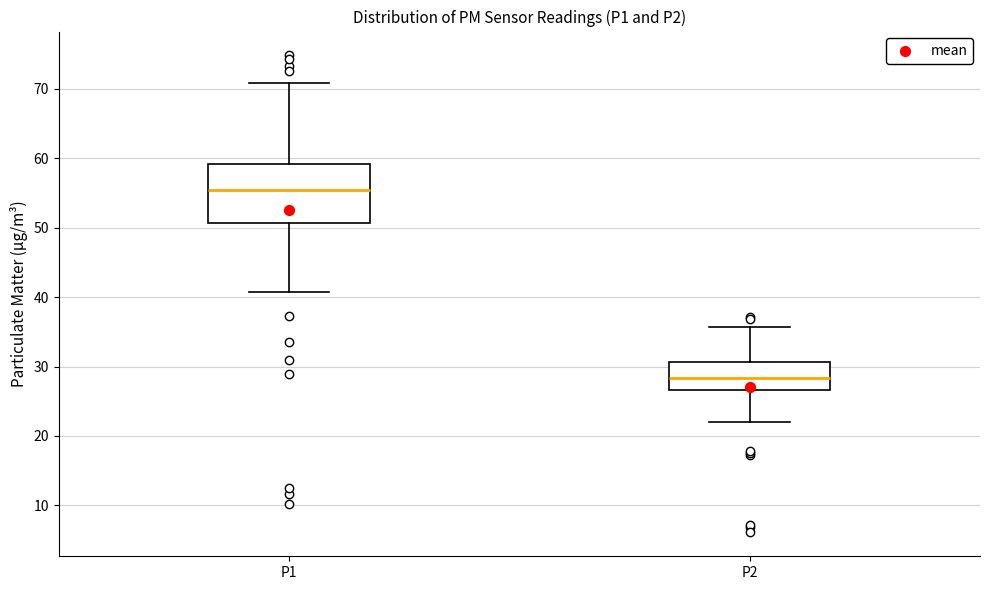

Where does the upper whisker of the box for P2 end on the y-axis? The values are not printed on the chart, so give them approximately, as read against the axis.

36